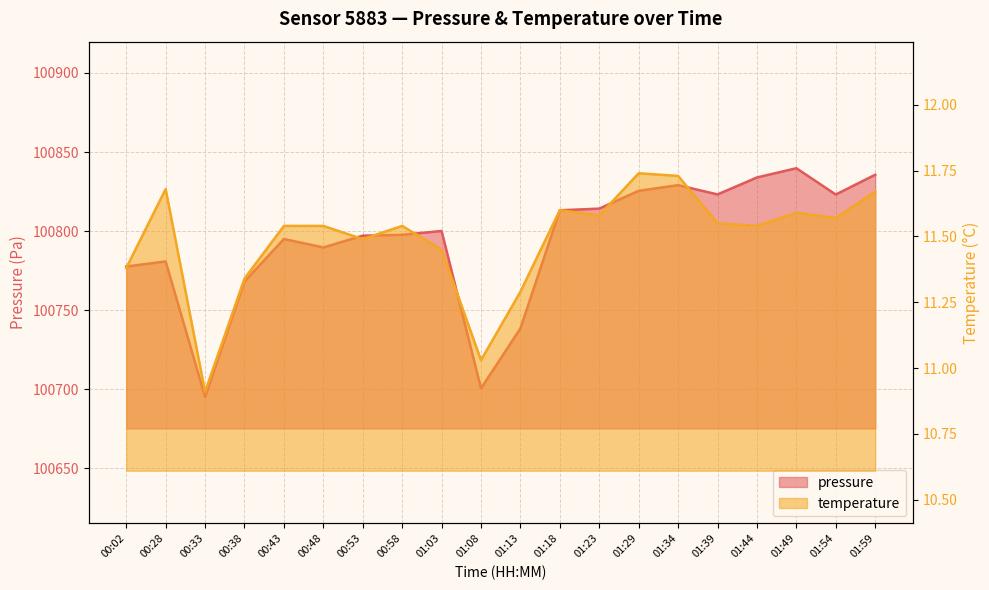

In temperature, how many points are higher than both neighbors (excluding endpoints)?

5